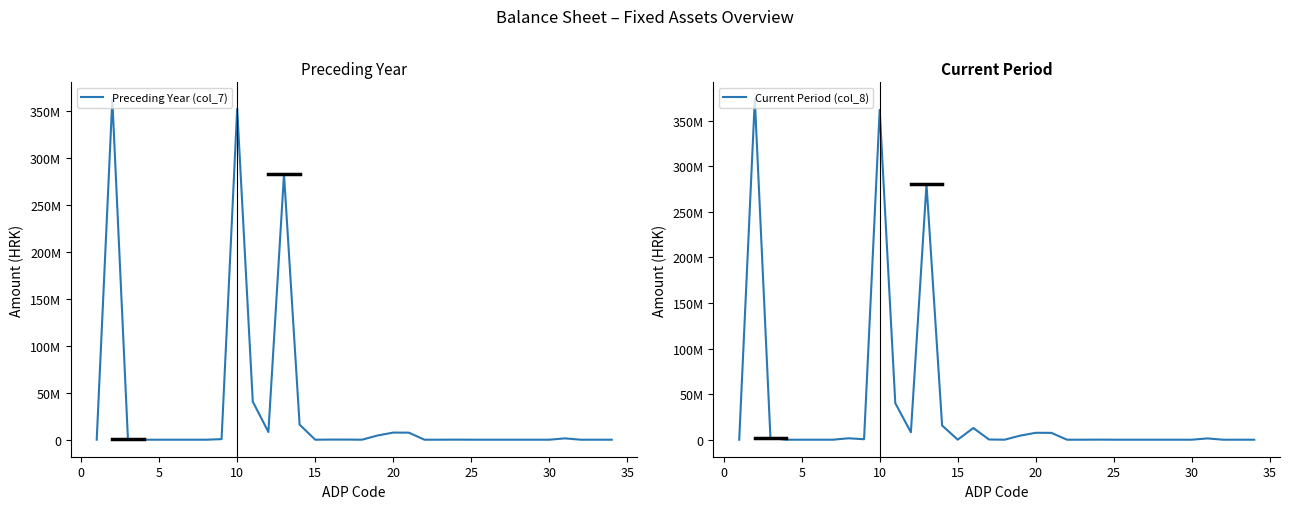

Does the chart display data point markers on the line(s)?

No